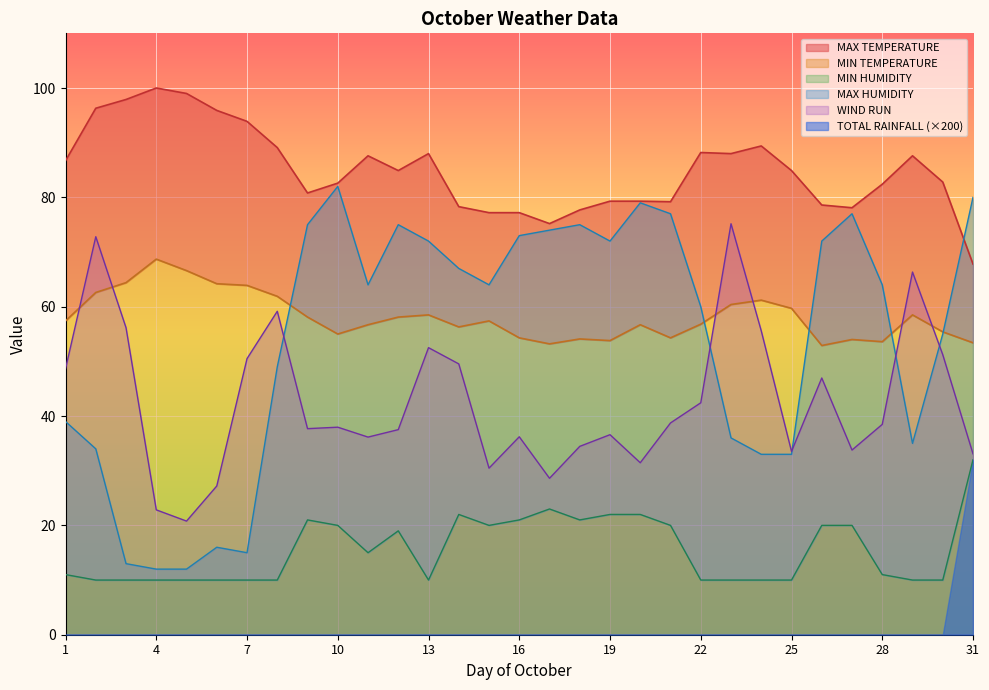

How many data points does each series have?

31